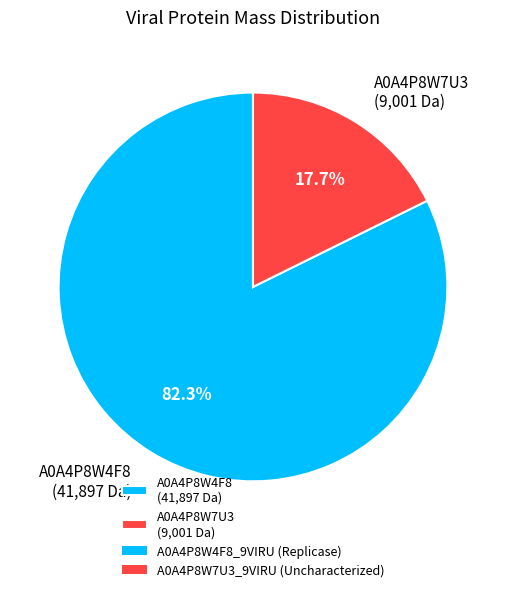

Is there any slice that represents more than half of the pie?

Yes